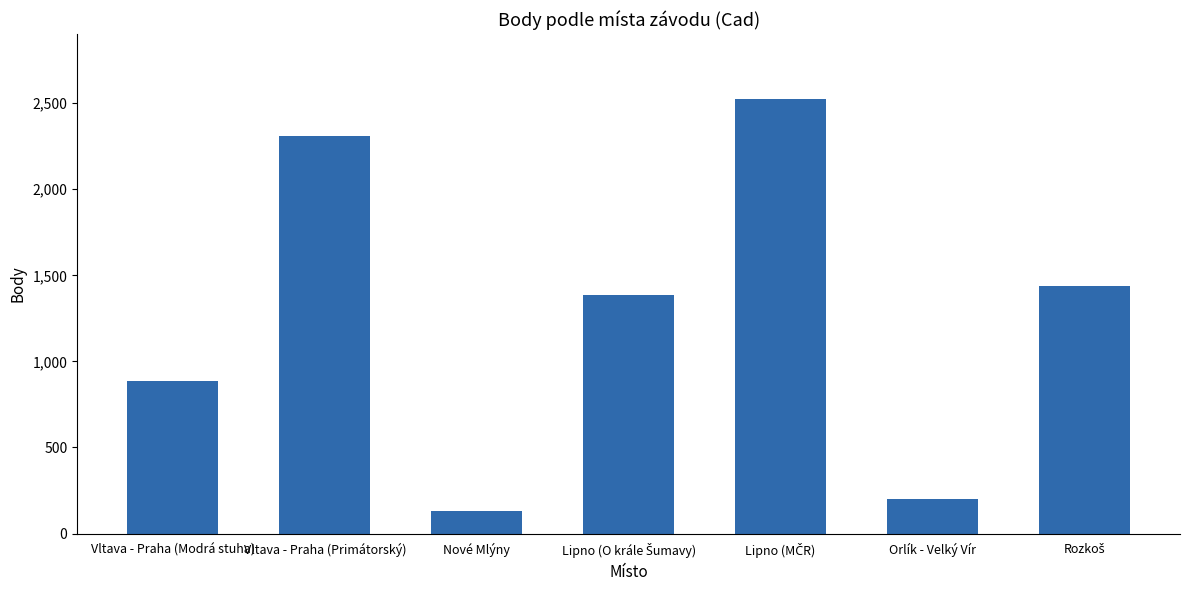

Which category has the lowest value across all series?

Nové Mlýny